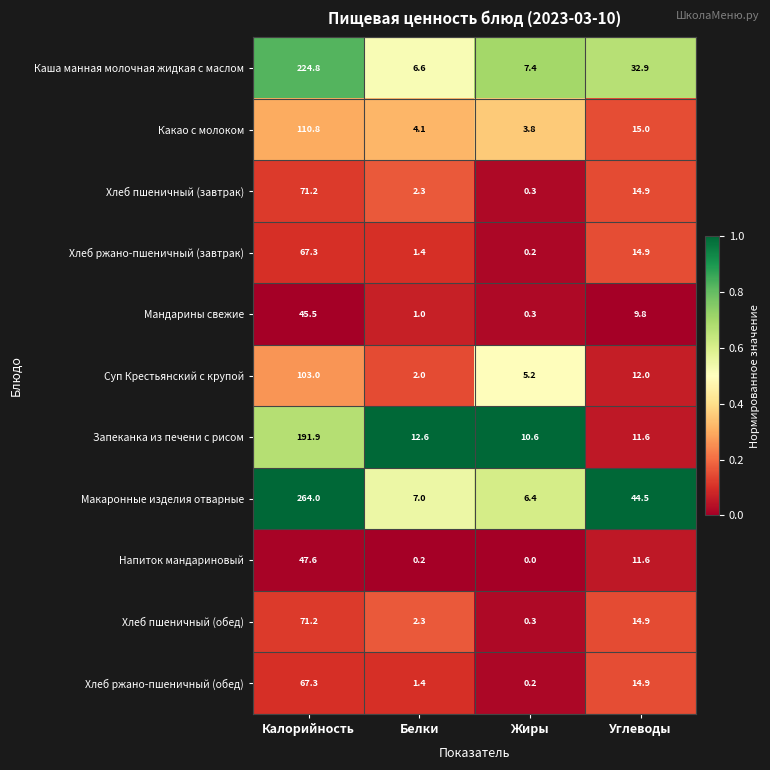

True or false: Хлеб пшеничный (обед) has a value of 14.9 at Углеводы.

True